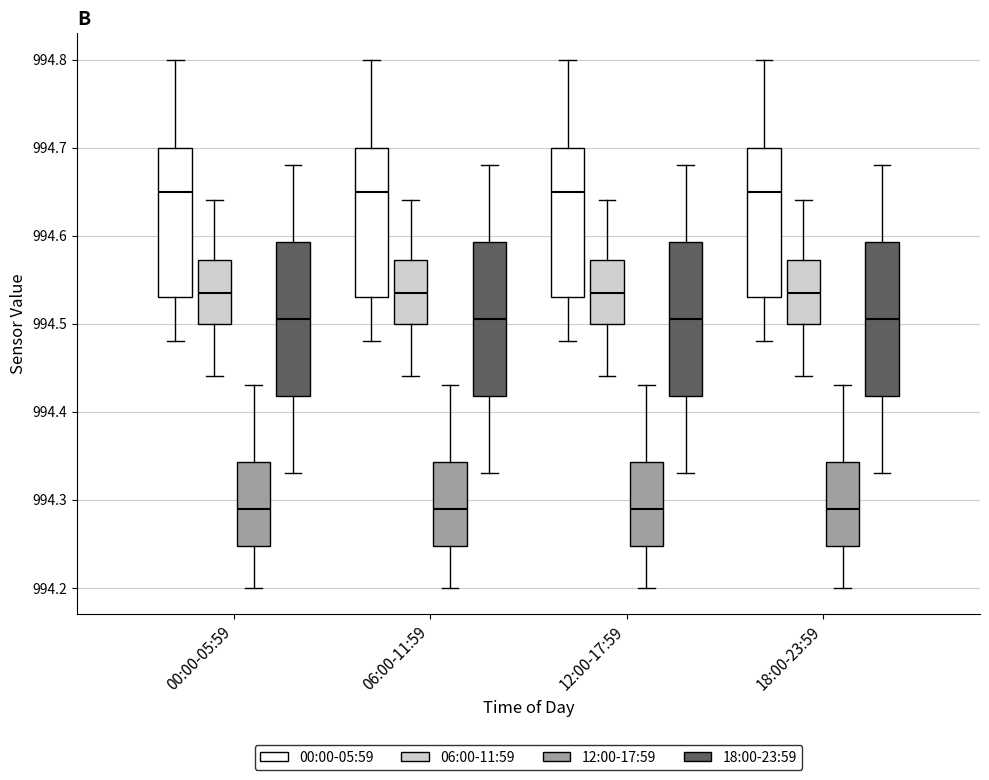

Reading left to right, read every box against the y-axis: the position of its median line, the range the box covers, and the ends of its whiskers. The values are not printed on the chart, so give them approximately, as read against the axis.

00:00-05:59 (00:00-05:59): median 994.65, box 994.53 to 994.70, whiskers 994.48 to 994.80
00:00-05:59 (06:00-11:59): median 994.54, box 994.50 to 994.57, whiskers 994.44 to 994.64
00:00-05:59 (12:00-17:59): median 994.29, box 994.25 to 994.34, whiskers 994.20 to 994.43
00:00-05:59 (18:00-23:59): median 994.51, box 994.42 to 994.59, whiskers 994.33 to 994.68
06:00-11:59 (00:00-05:59): median 994.65, box 994.53 to 994.70, whiskers 994.48 to 994.80
06:00-11:59 (06:00-11:59): median 994.54, box 994.50 to 994.57, whiskers 994.44 to 994.64
06:00-11:59 (12:00-17:59): median 994.29, box 994.25 to 994.34, whiskers 994.20 to 994.43
06:00-11:59 (18:00-23:59): median 994.51, box 994.42 to 994.59, whiskers 994.33 to 994.68
12:00-17:59 (00:00-05:59): median 994.65, box 994.53 to 994.70, whiskers 994.48 to 994.80
12:00-17:59 (06:00-11:59): median 994.54, box 994.50 to 994.57, whiskers 994.44 to 994.64
12:00-17:59 (12:00-17:59): median 994.29, box 994.25 to 994.34, whiskers 994.20 to 994.43
12:00-17:59 (18:00-23:59): median 994.51, box 994.42 to 994.59, whiskers 994.33 to 994.68
18:00-23:59 (00:00-05:59): median 994.65, box 994.53 to 994.70, whiskers 994.48 to 994.80
18:00-23:59 (06:00-11:59): median 994.54, box 994.50 to 994.57, whiskers 994.44 to 994.64
18:00-23:59 (12:00-17:59): median 994.29, box 994.25 to 994.34, whiskers 994.20 to 994.43
18:00-23:59 (18:00-23:59): median 994.51, box 994.42 to 994.59, whiskers 994.33 to 994.68